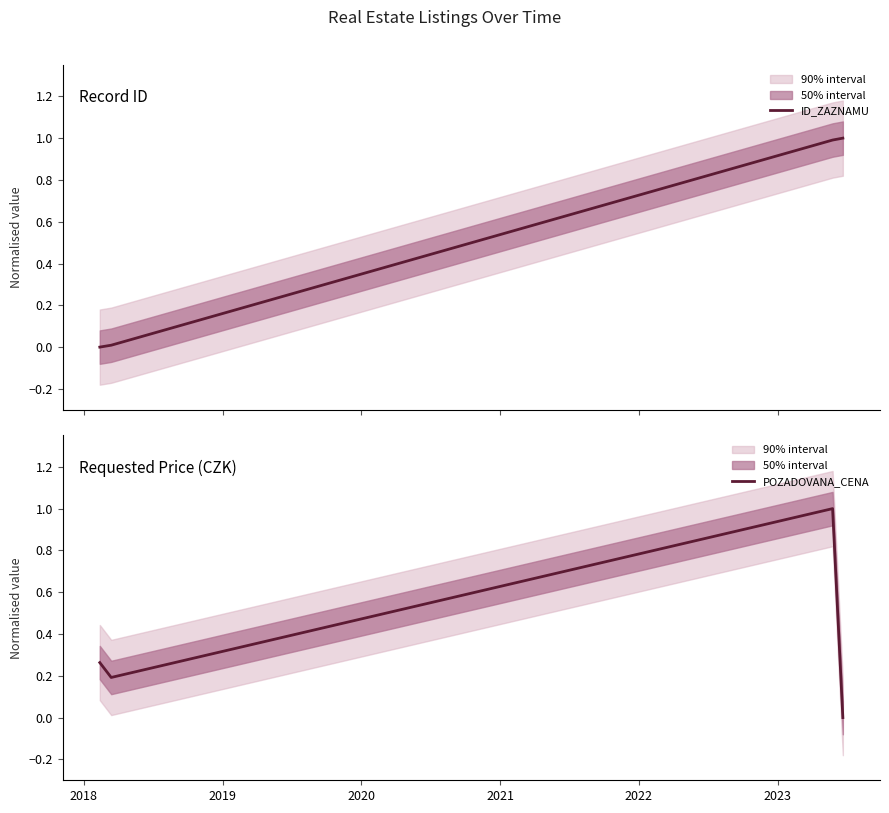

Count the number of categories in the chart.

4